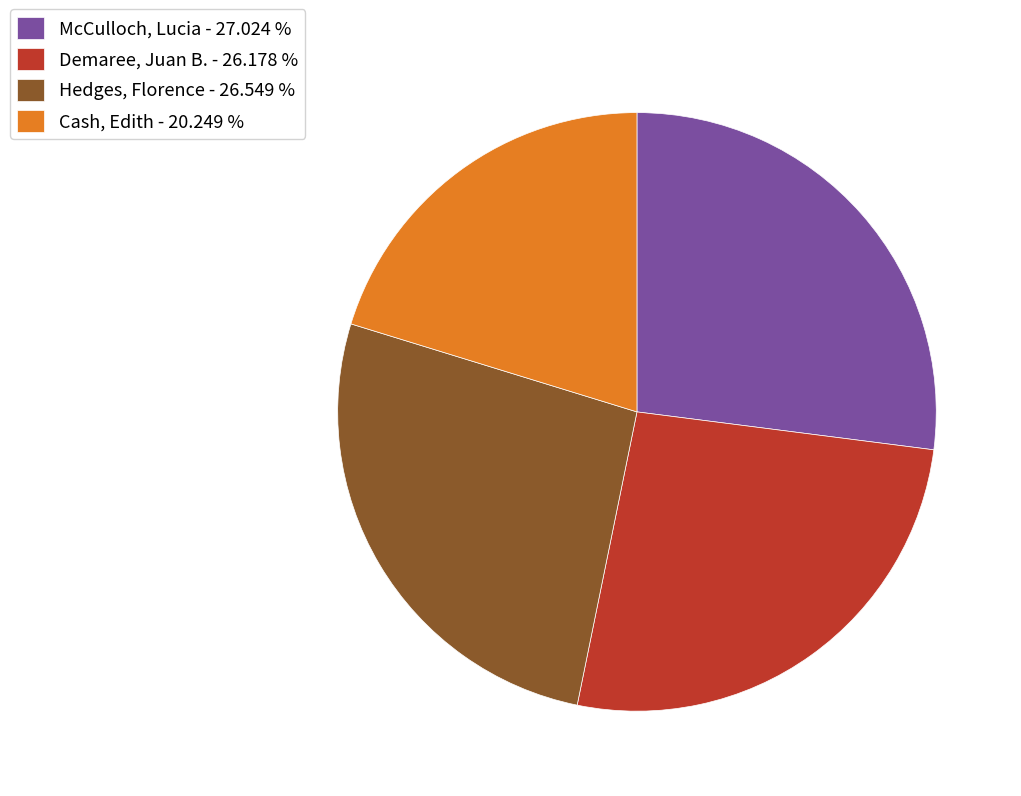

Is Cash, Edith the majority of the pie?

No